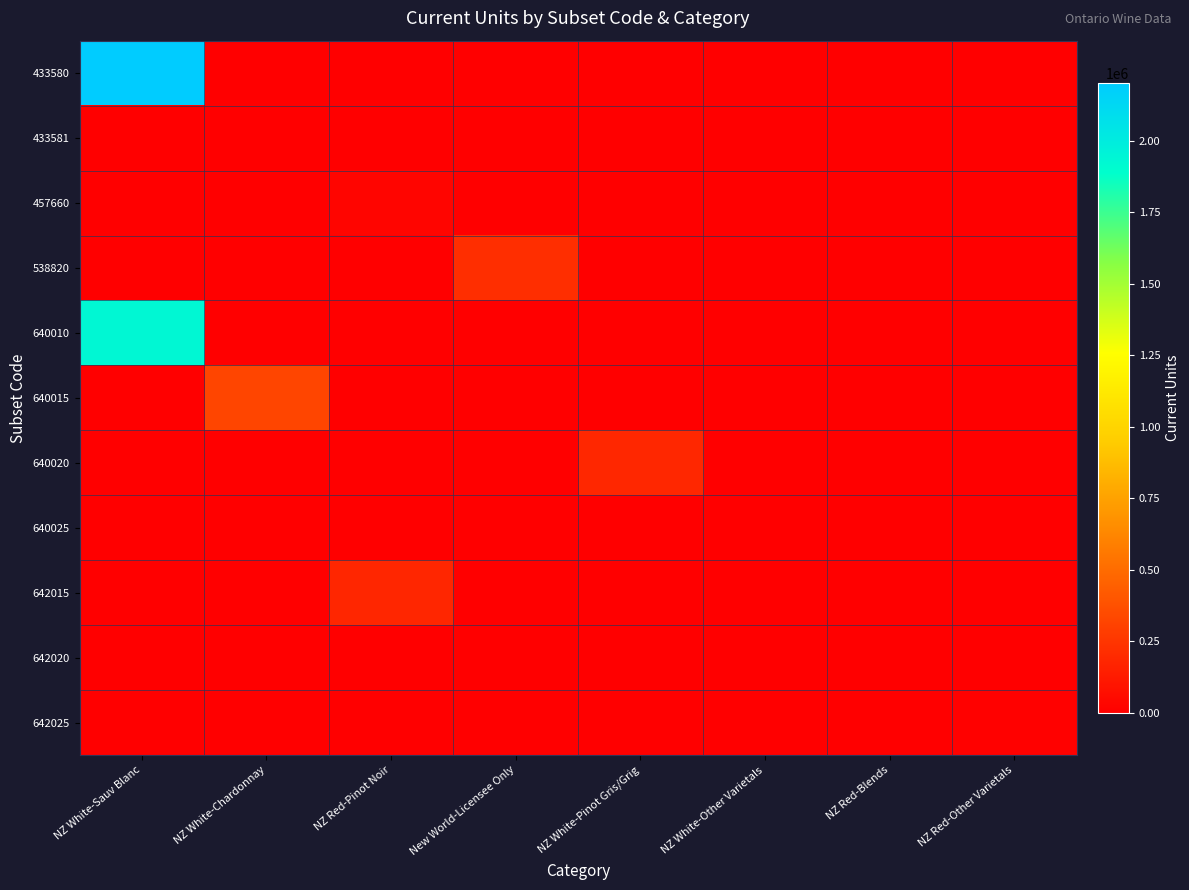

How many distinct data groups are displayed?

11